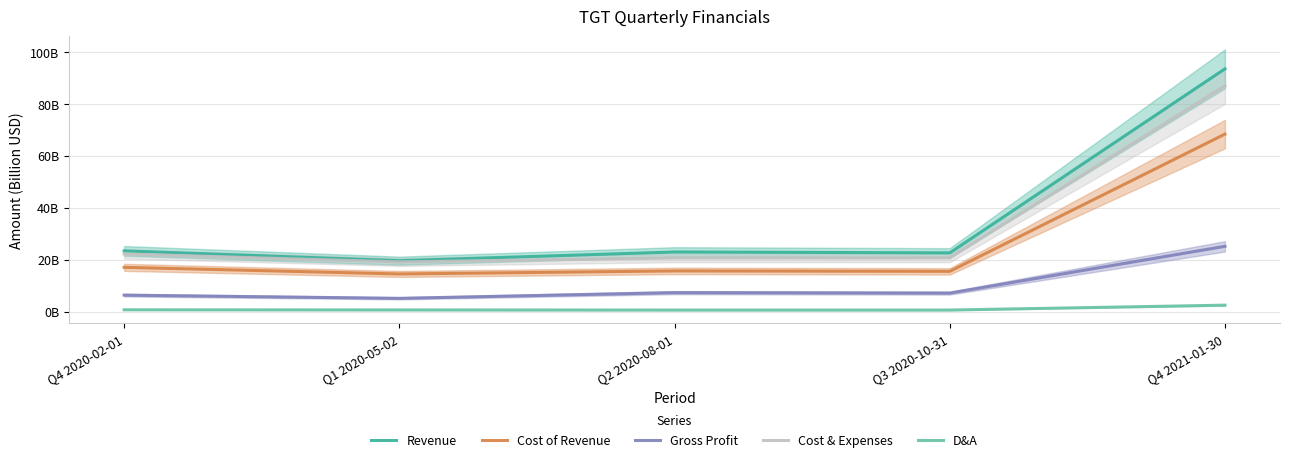

What is the difference between the Cost & Expenses values at Q4 2020-02-01 and Q3 2020-10-31?

1.5